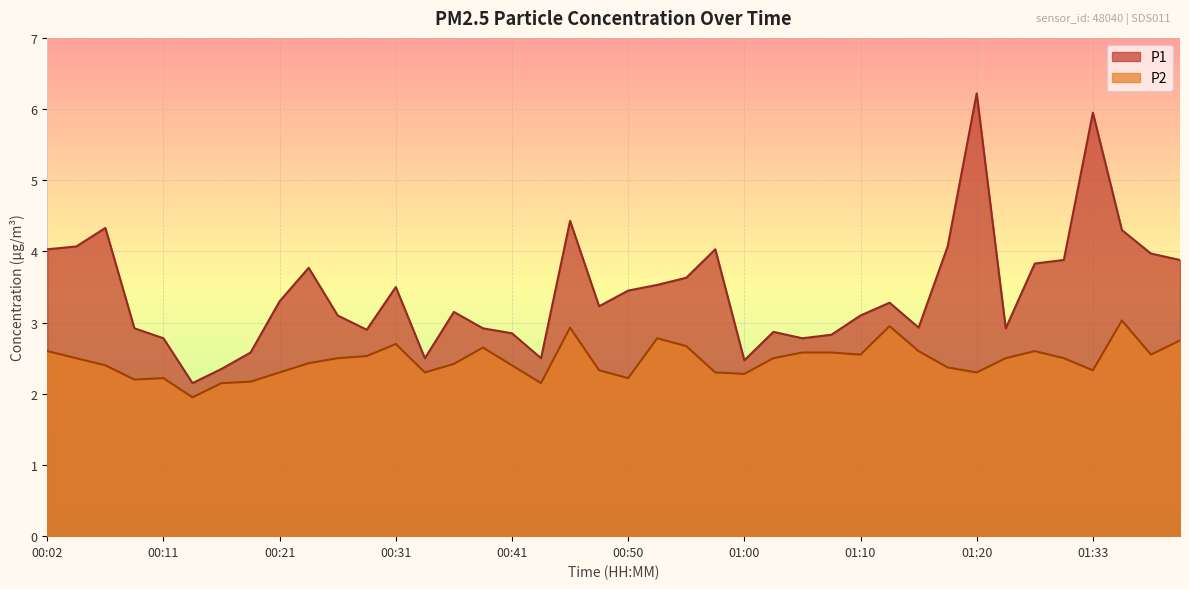

What is the highest value of the P2 series?

3.0